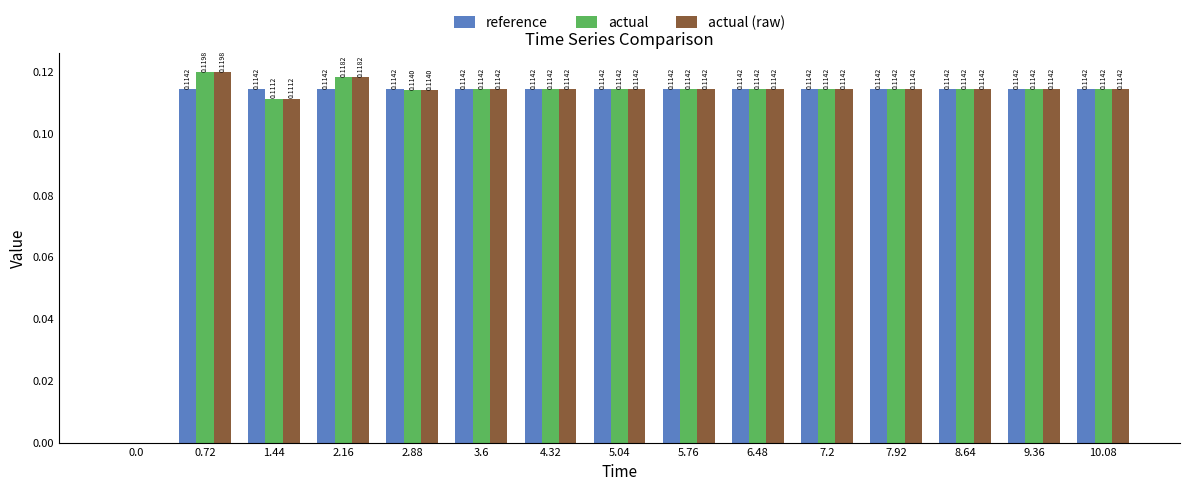

What is the total value across all series at 4.32?

0.3